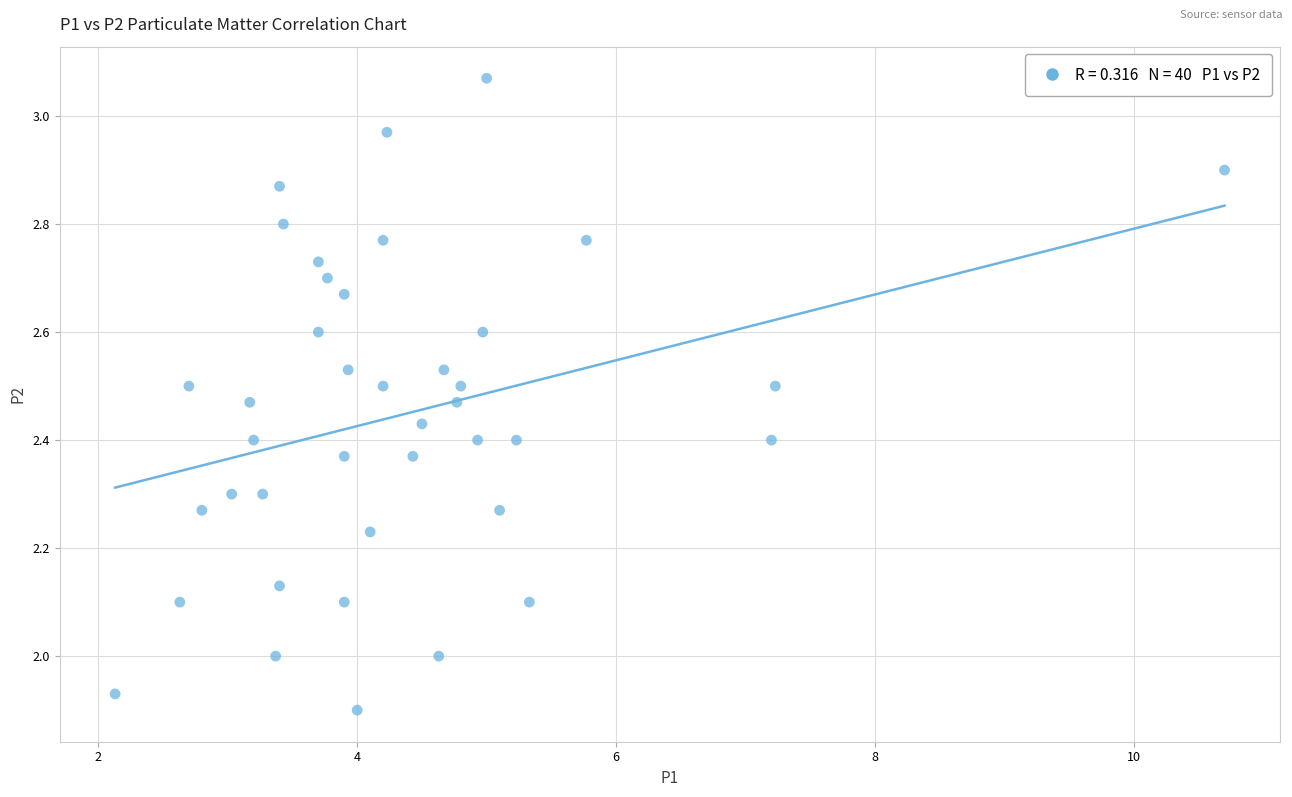

What is the range of X values (max minus min)?

8.6